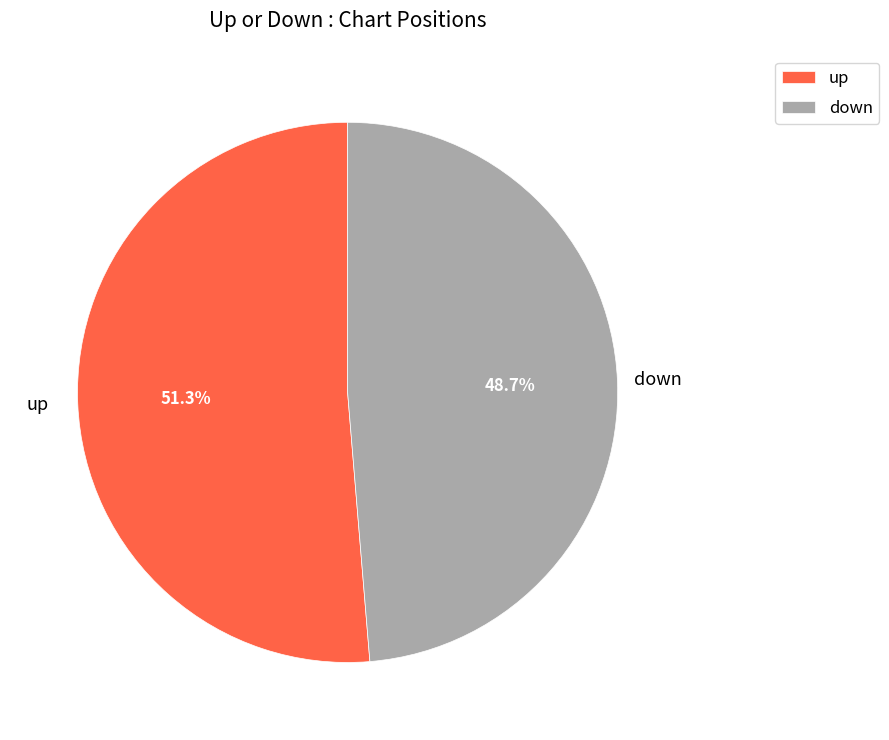

Which has a higher value, up or down?

up